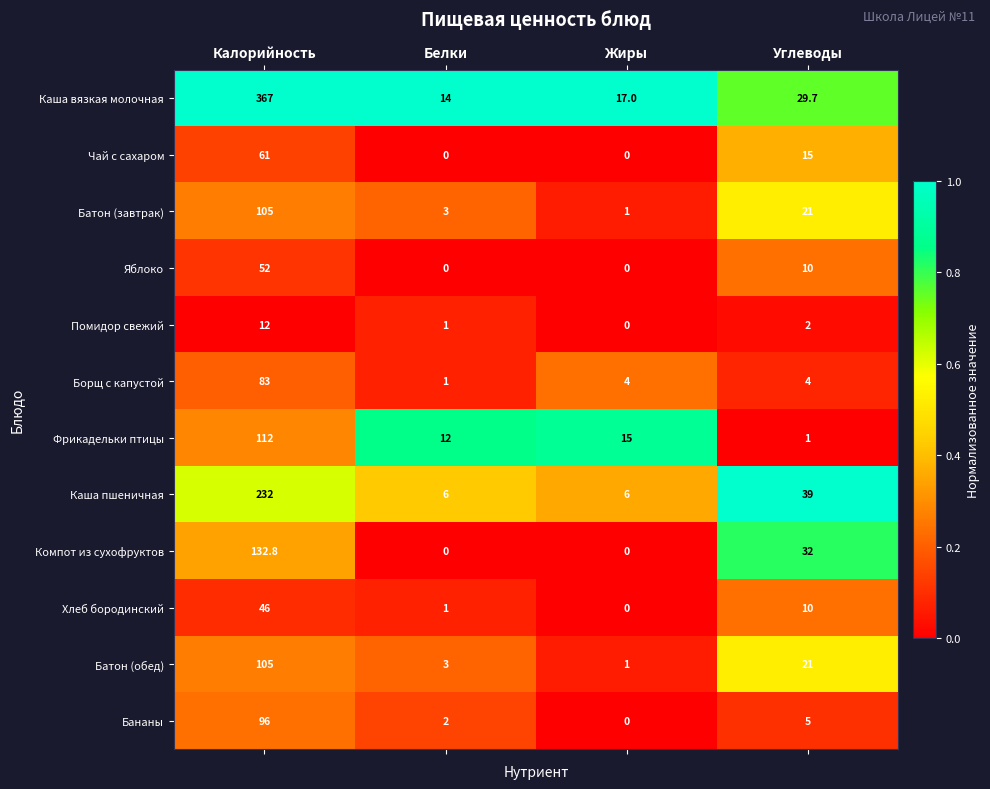

Which series has the largest range (max minus min)?

Каша вязкая молочная